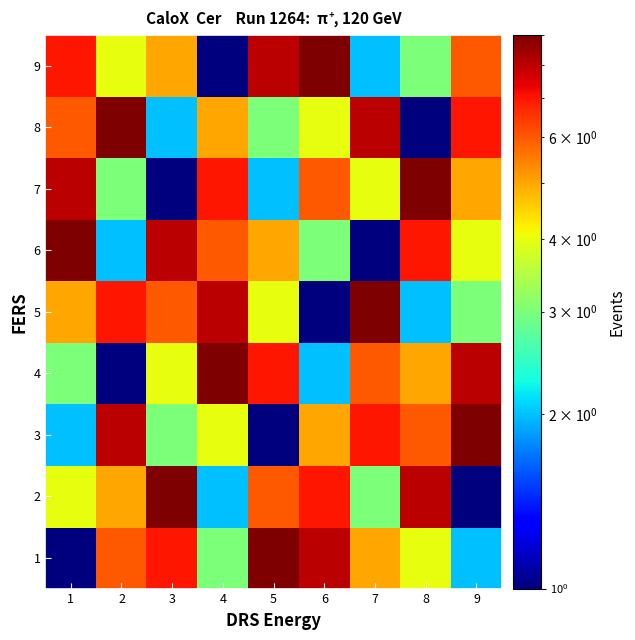

Which series has the largest total across all categories?

1